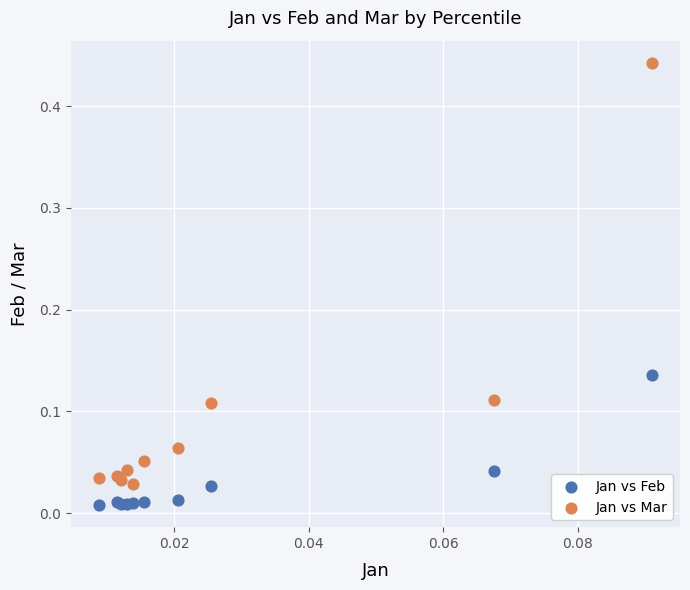

Which series has the widest spread of Y values?

Jan vs Mar